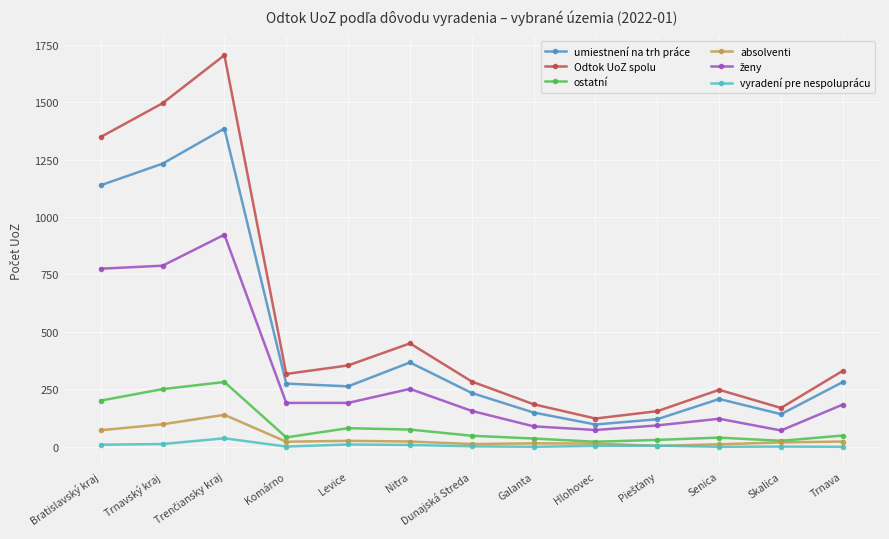

Which series has the largest range (max minus min)?

Odtok UoZ spolu